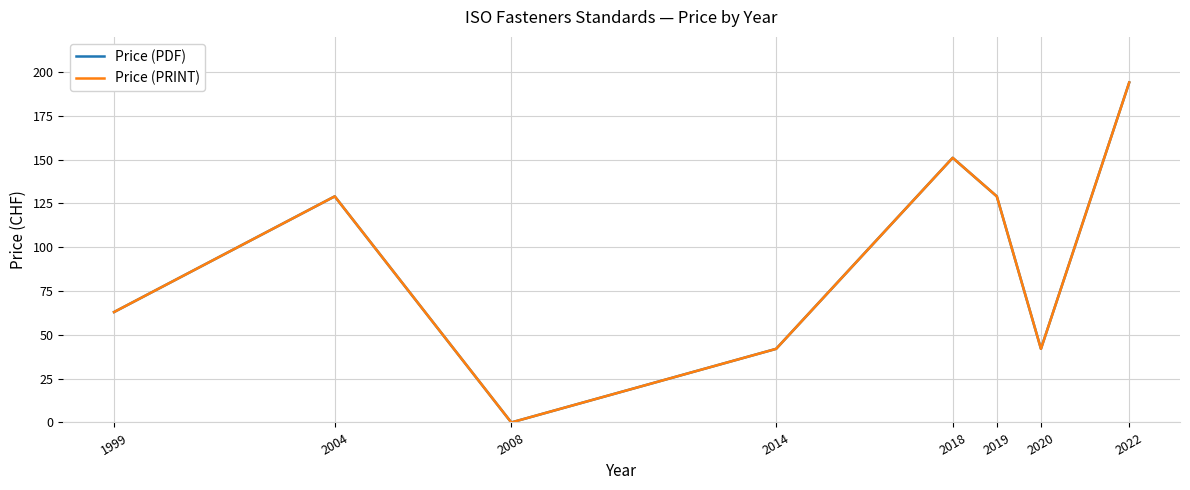

Which has a higher value, 2008 or 2022?

2022